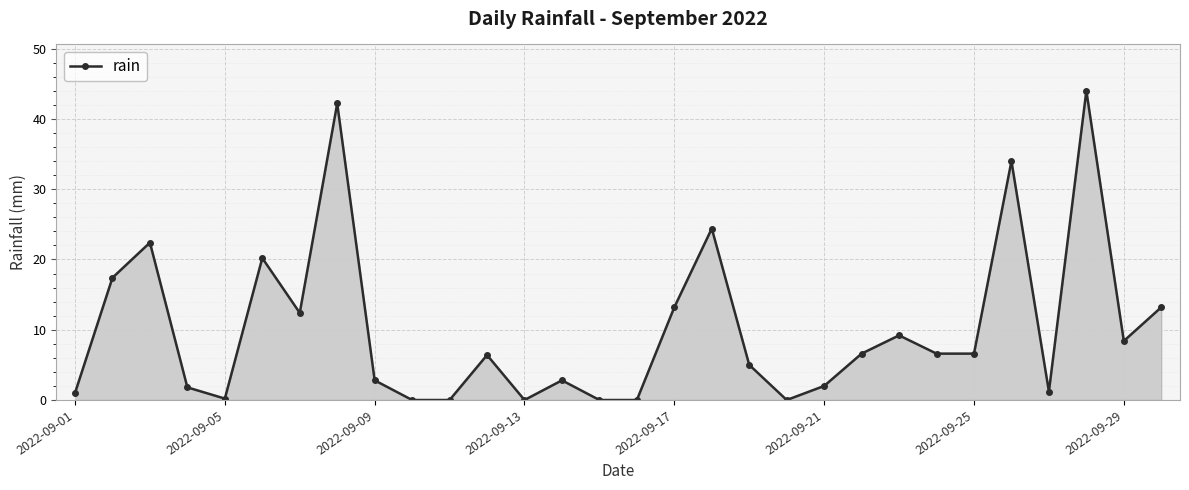

How many lines are shown in the chart?

1